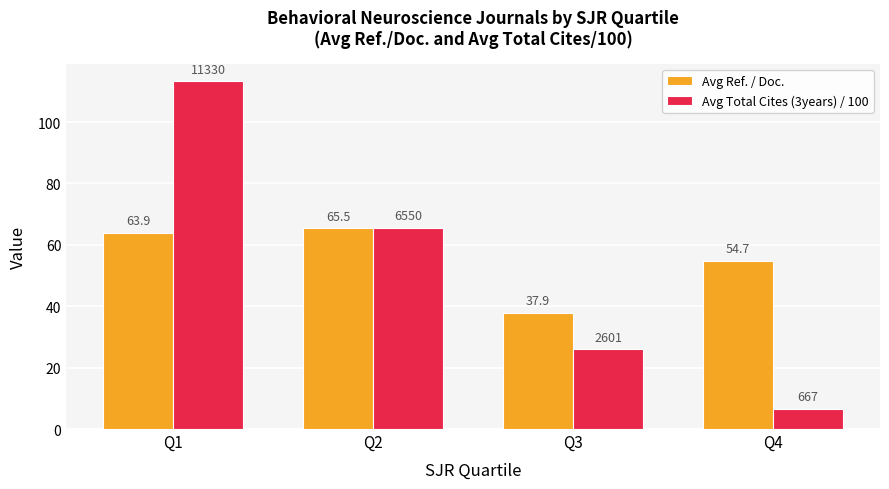

The value of Avg Total Cites (3years) / 100 at Q3 is 26.0. True or false?

True